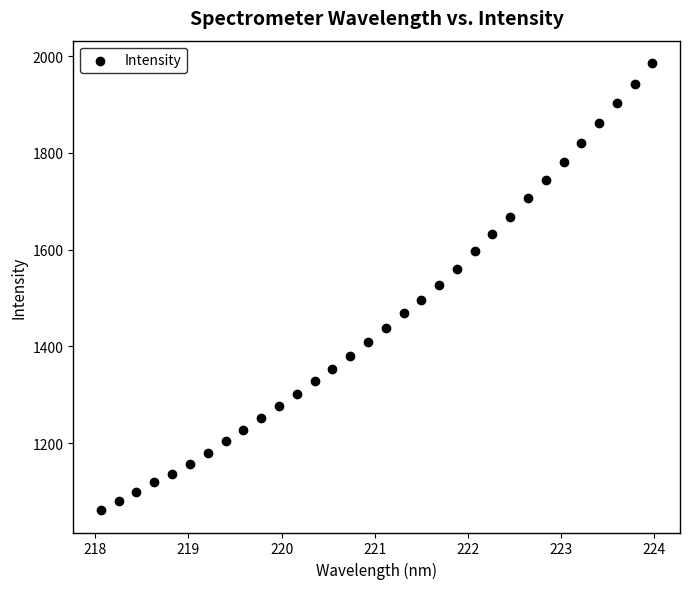

What is the range of Y values (max minus min)?

924.7